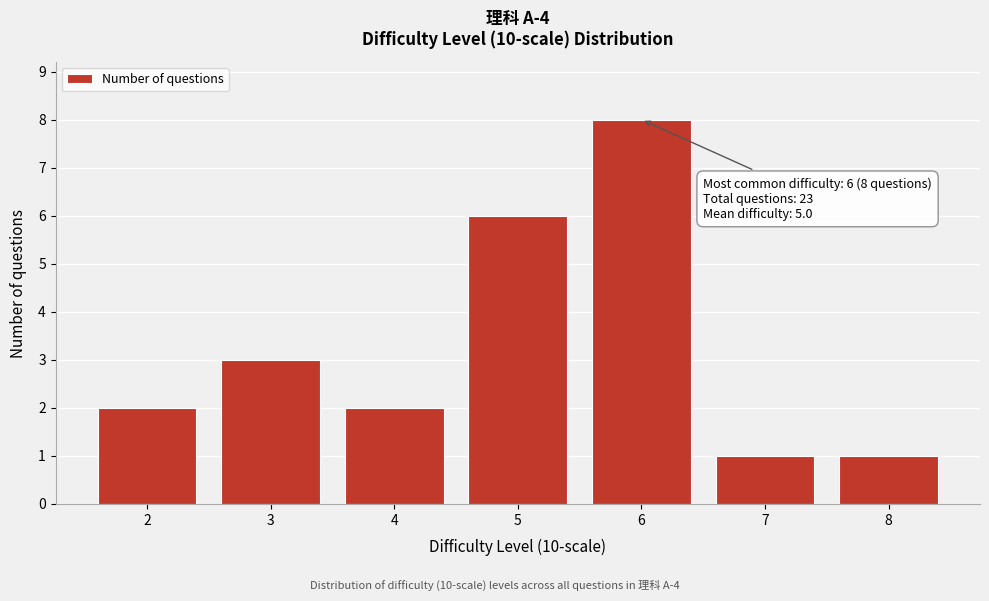

Reading right to left, extract all data points from this chart.

1	1	8	6	2	3	2